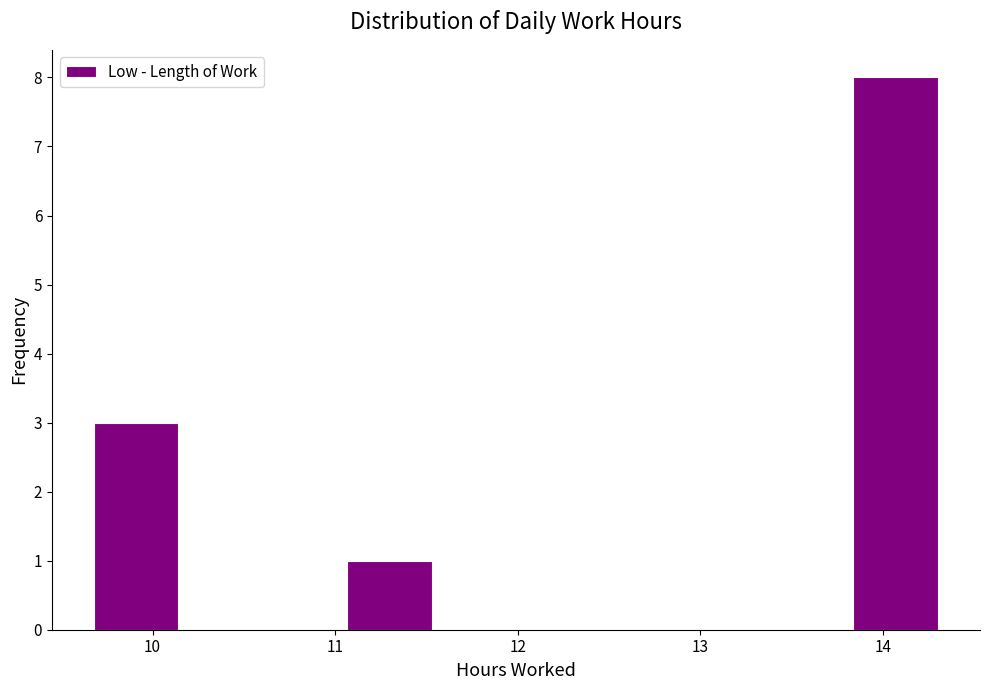

How tall is the bar that spans 9.7 to 10.1 on the x-axis? Neither the bar edges nor the heights are printed on the chart, so give them approximately, as read against the axes.

3